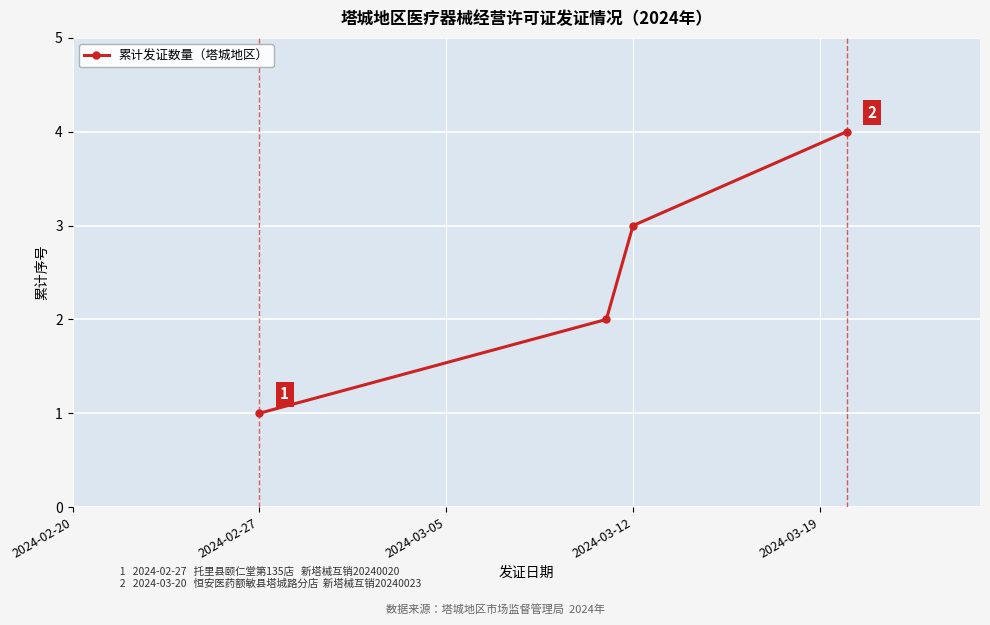

How many values are between 2 and 4?

3